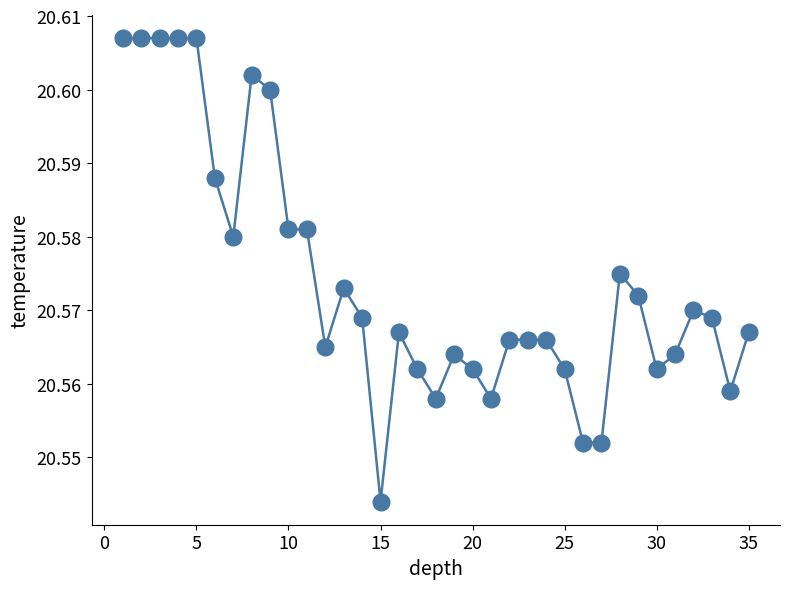

True or false: there are more than 2 points higher than both neighbors.

True